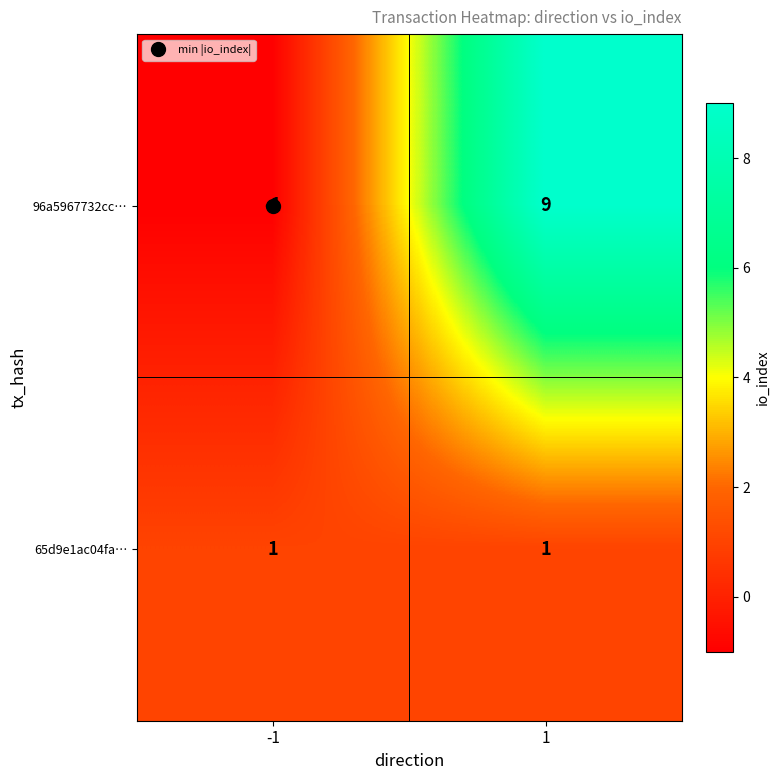

Is it true that 96a5967732cc… equals 0 at -1?

False